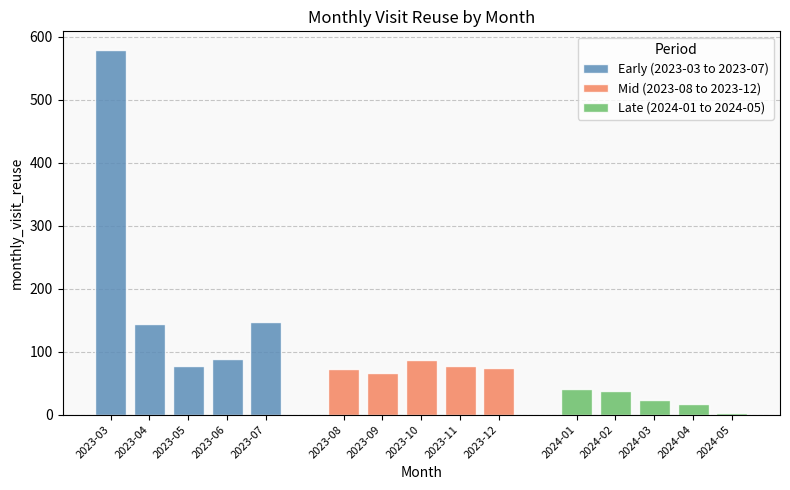

What is the highest value of the Late (2024-01 to 2024-05) series?

41